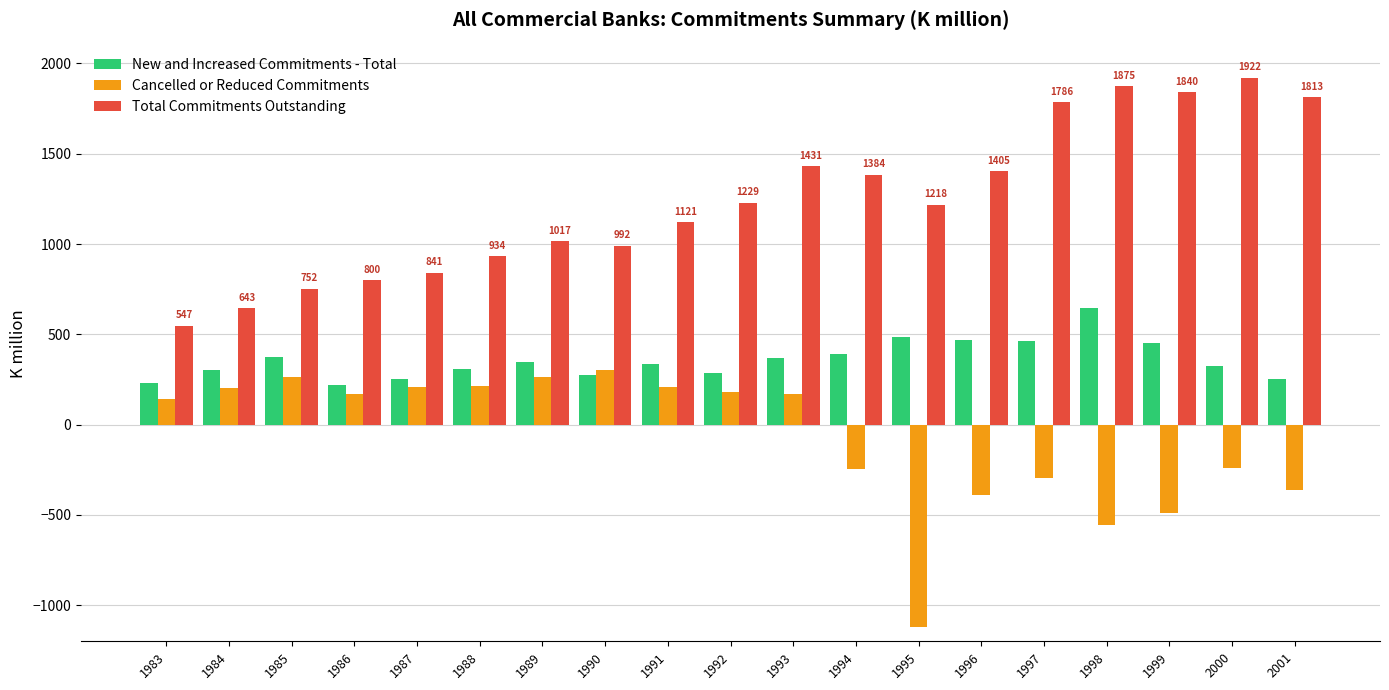

What is the difference between the Cancelled or Reduced Commitments values at 1988 and 1985?

50.0